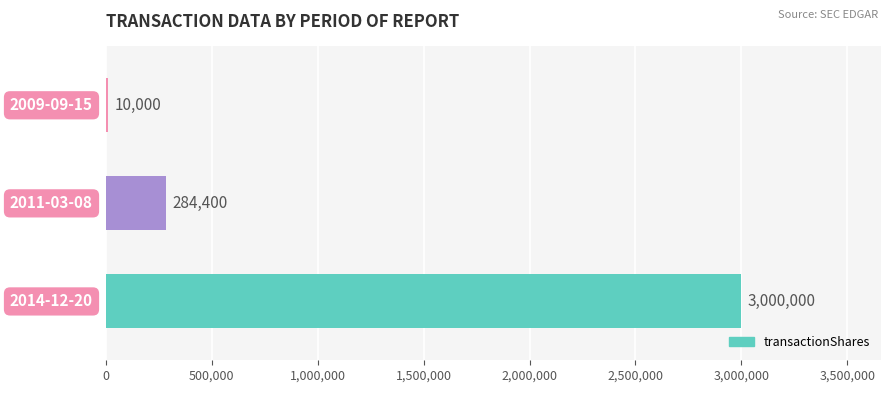

How many distinct data groups are displayed?

1